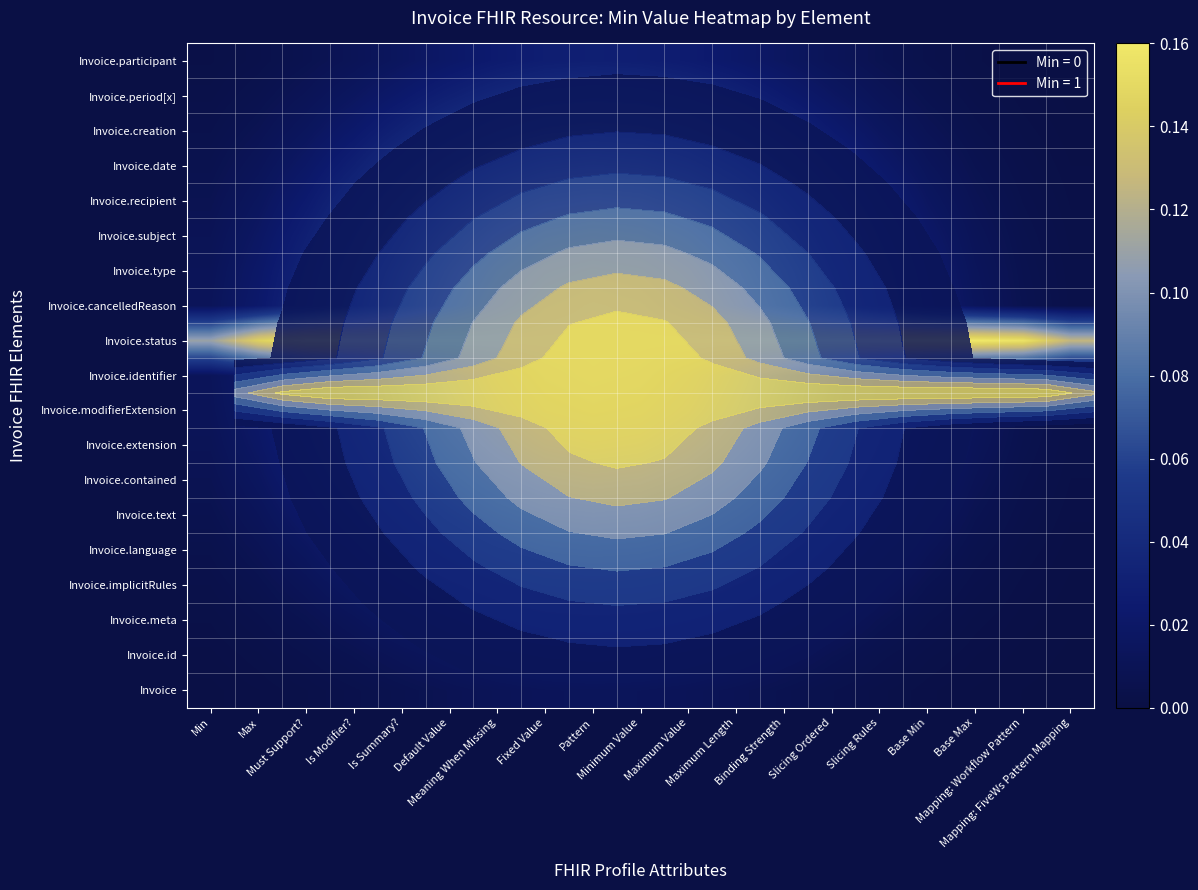

Count the number of categories in the chart.

19